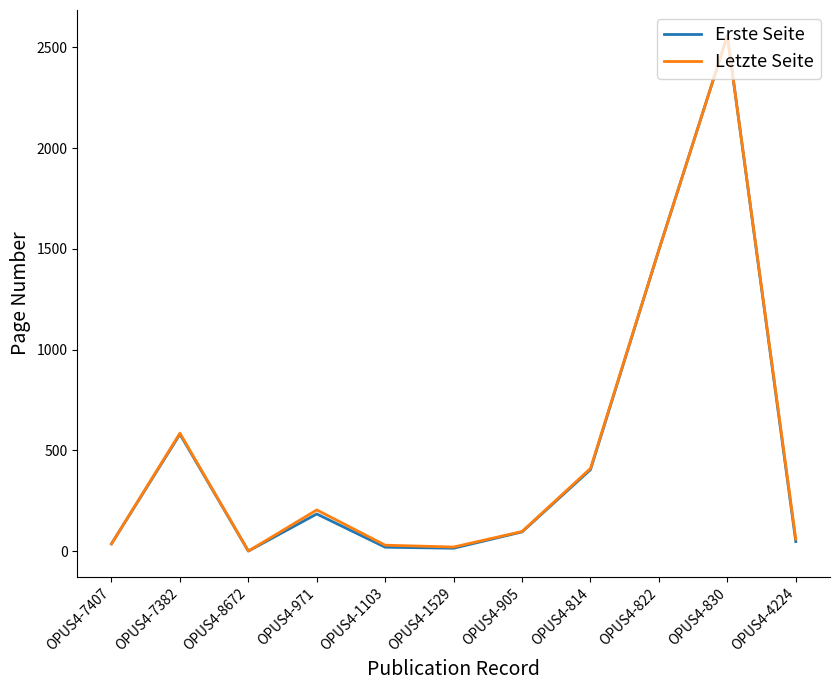

What is the total value across all series at OPUS4-971?

388